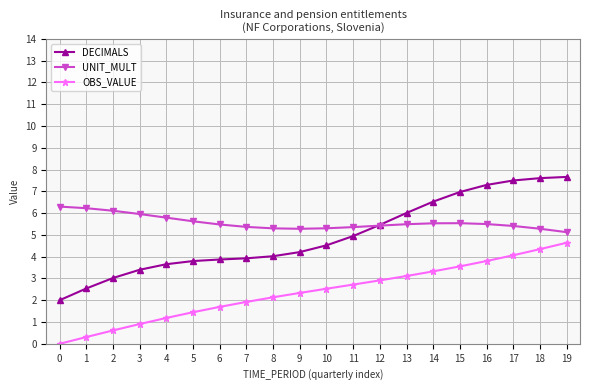

What is the sum of the DECIMALS values at 17 and 6?

11.4